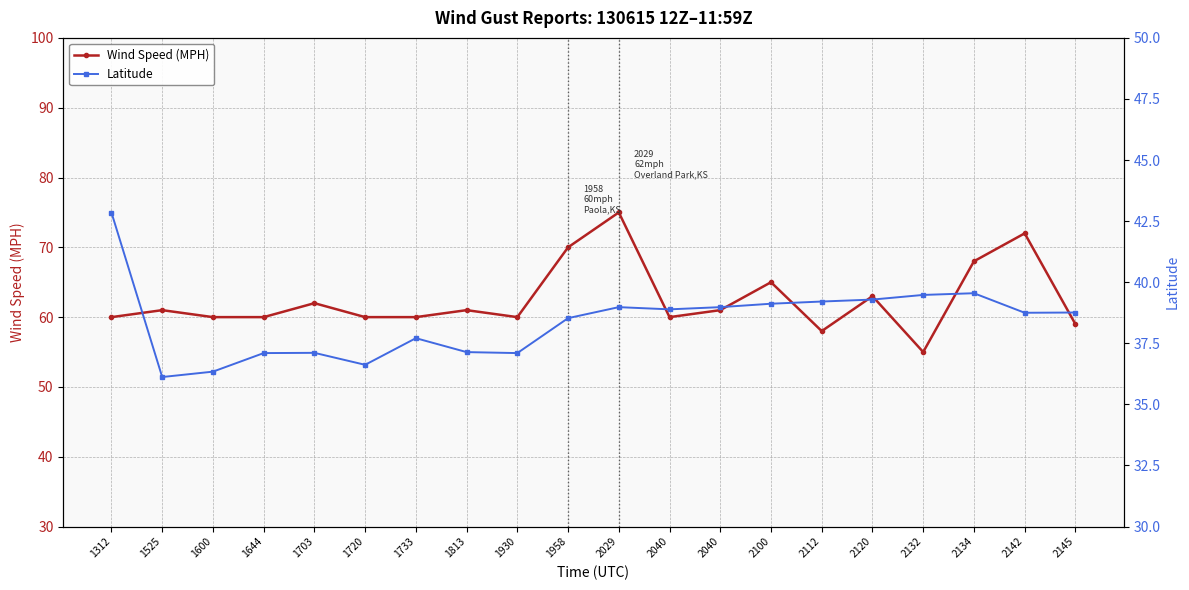

True or false: Latitude and Wind Speed (MPH) intersect in this chart.

False